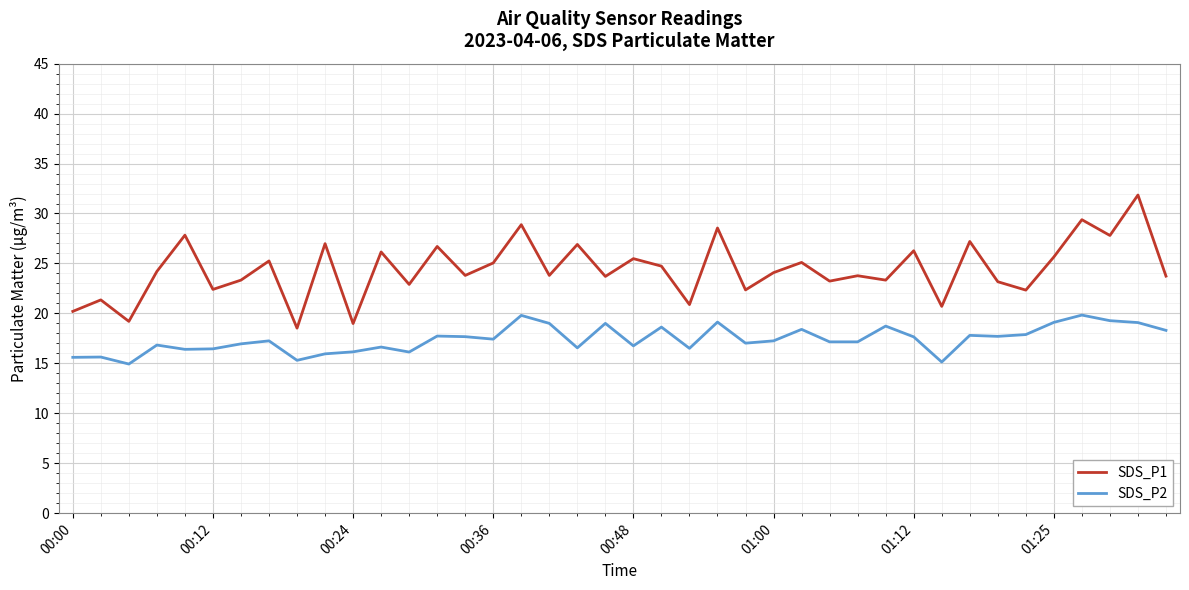

List the series in order of their overall mean, highest first.

SDS_P1, SDS_P2